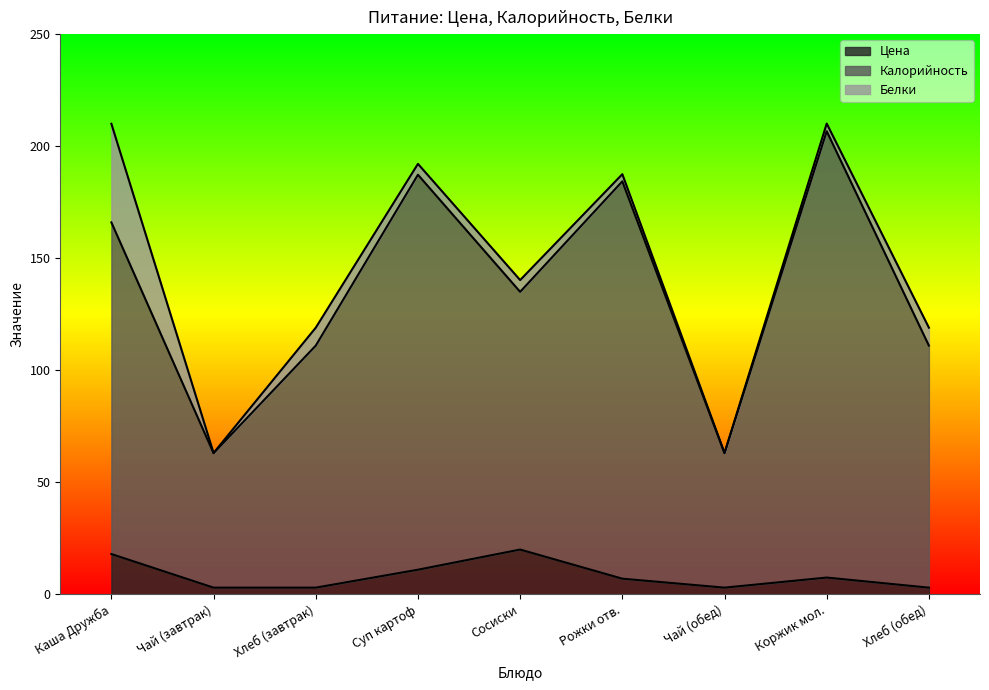

True or false: Цена and Калорийность cross at least once.

False